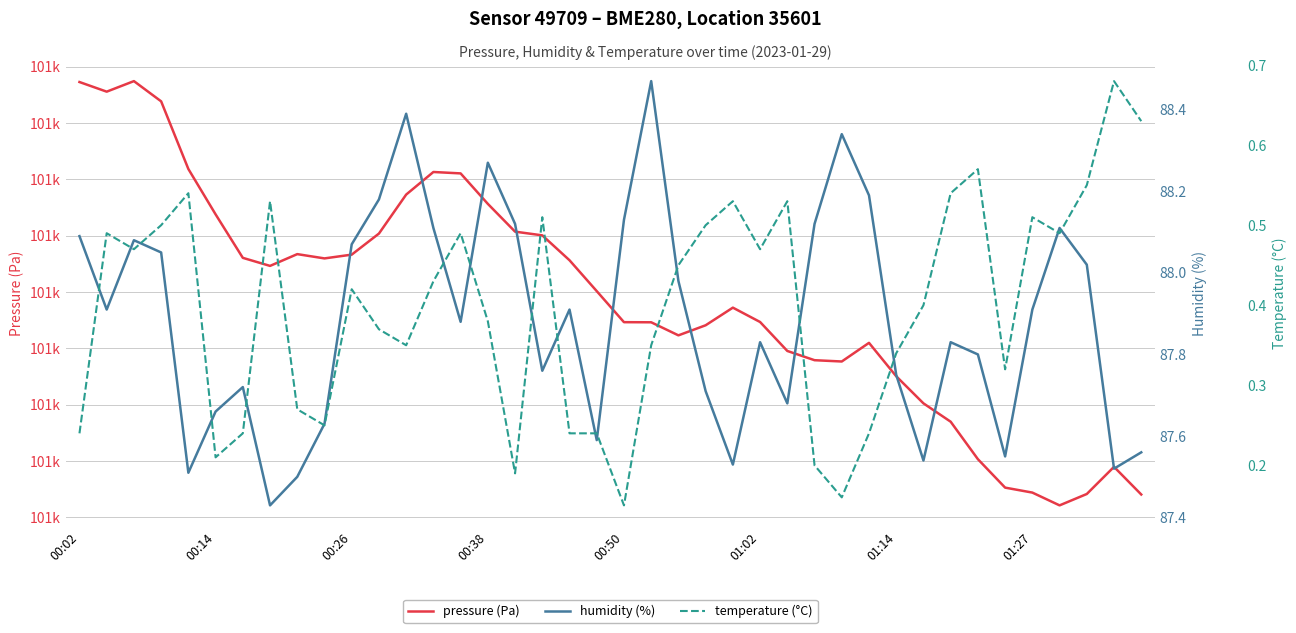

Where is the first local maximum for temperature (°C)?

00:14